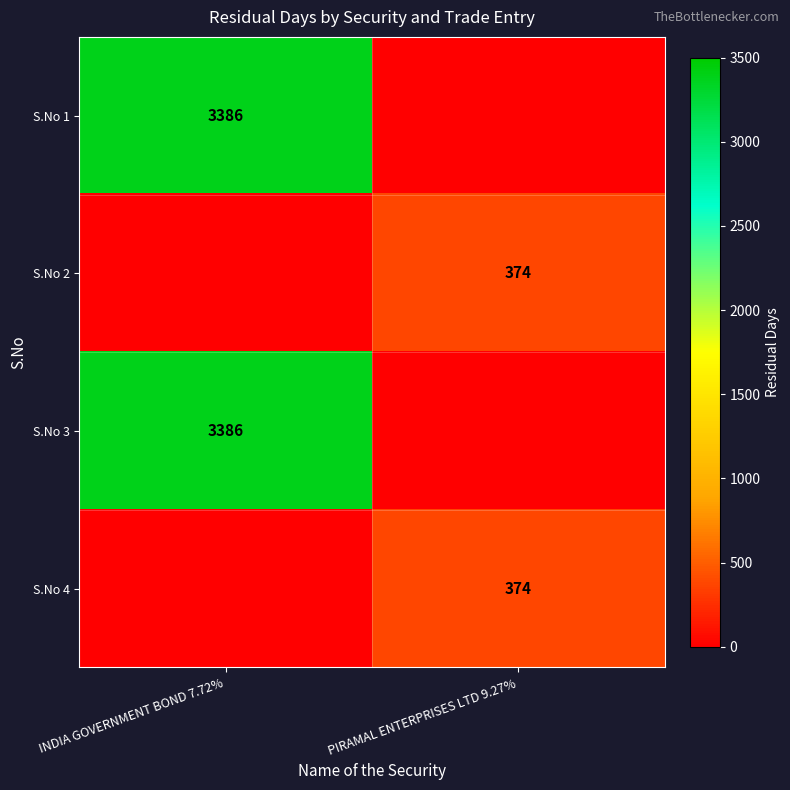

The value of S.No 1 at INDIA GOVERNMENT BOND 7.72% is 1168. True or false?

False